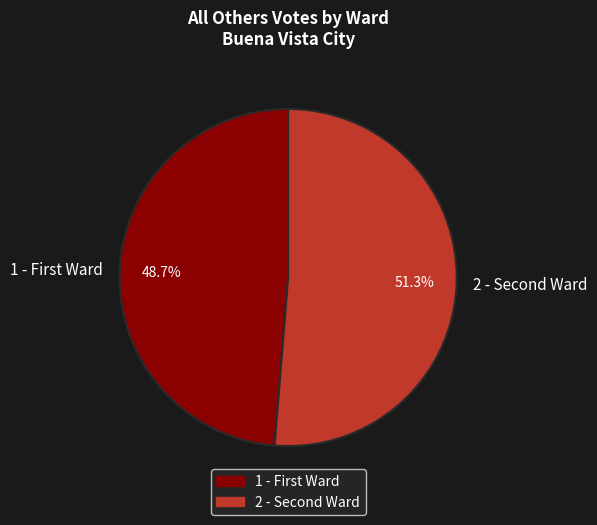

Rank the categories by value from highest to lowest.

2 - Second Ward, 1 - First Ward